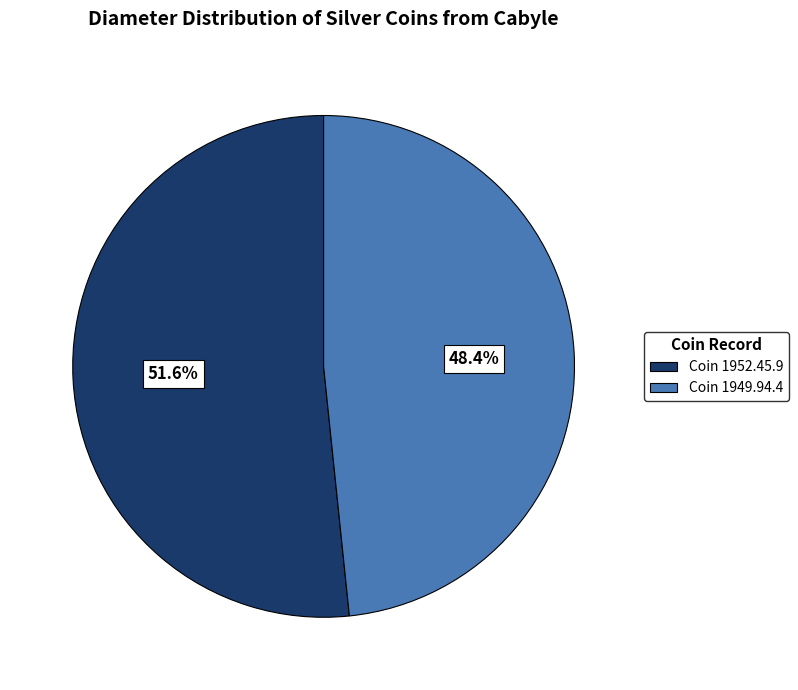

Between Coin 1949.94.4 and Coin 1952.45.9, which is larger?

Coin 1952.45.9